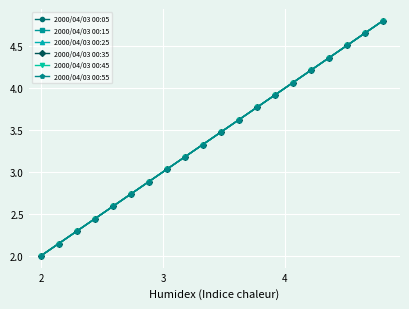

True or false: 2000/04/03 00:05 has more than 2 interior local peaks.

False